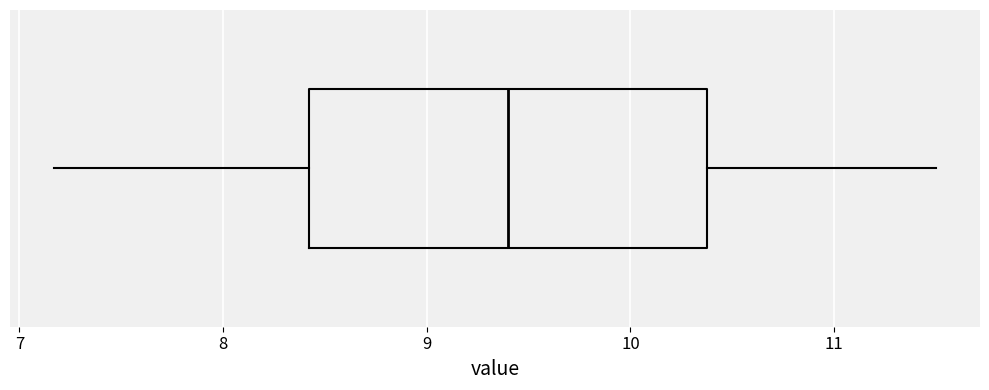

Transcribe this box plot: give where the median line is, the range the box spans, and where the two whiskers end, as read against the x-axis. The values are not printed on the chart, so give them approximately, as read against the axis.

median 9.4, box 8.4 to 10.4, whiskers 7.2 to 11.5